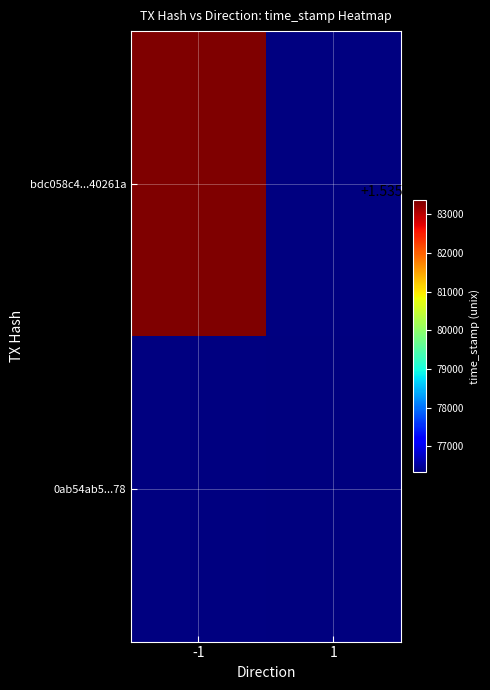

At how many categories does at least one series exceed 1535281692?

1